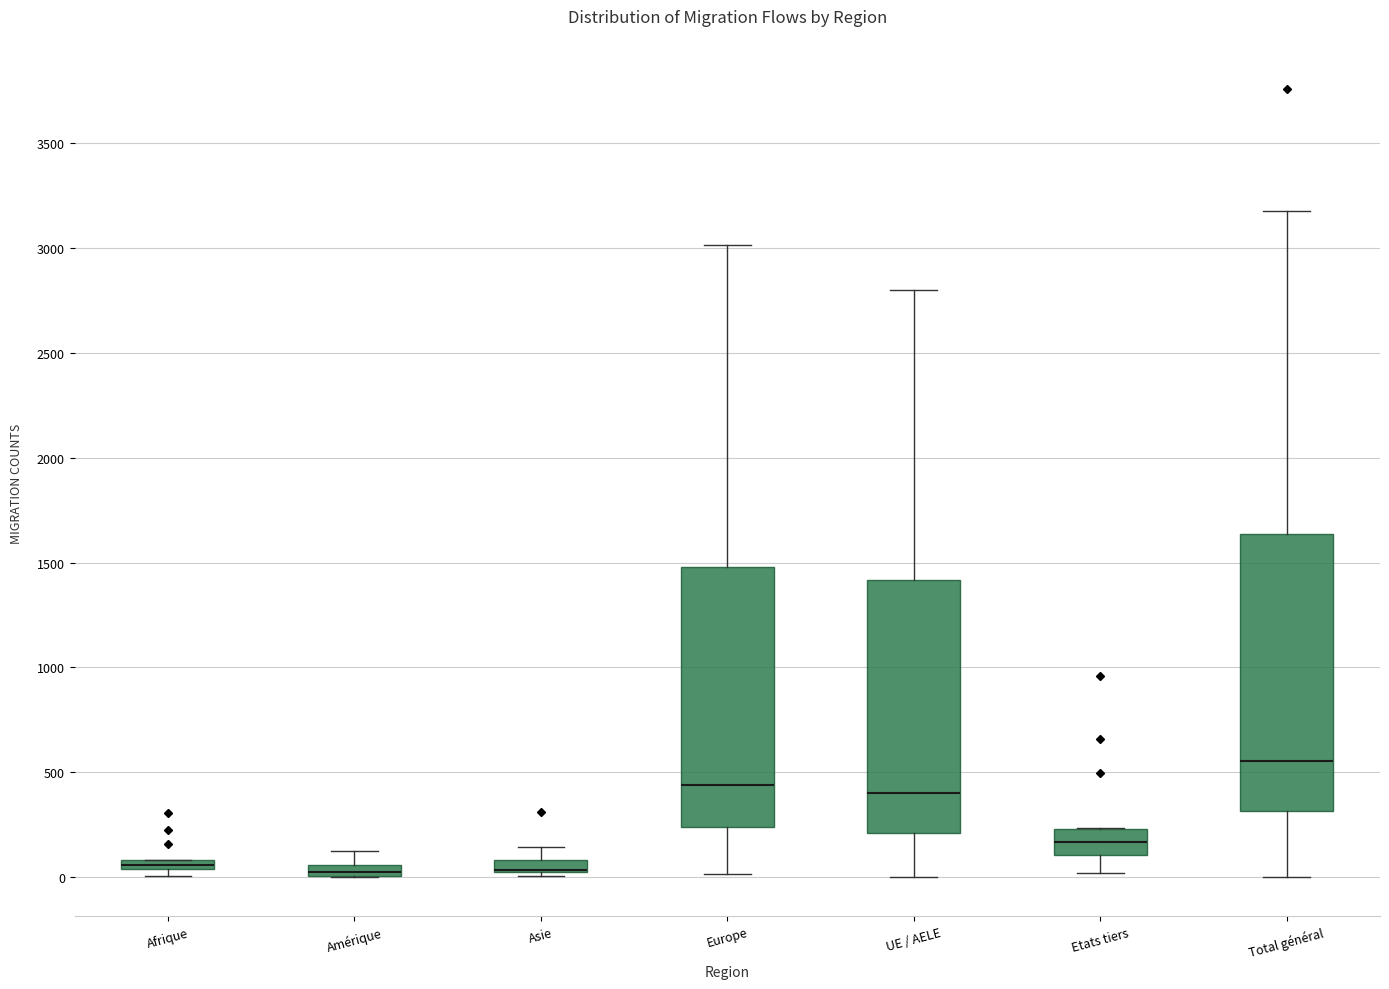

Where does the lower whisker of the box for Etats tiers end on the y-axis? The values are not printed on the chart, so give them approximately, as read against the axis.

0